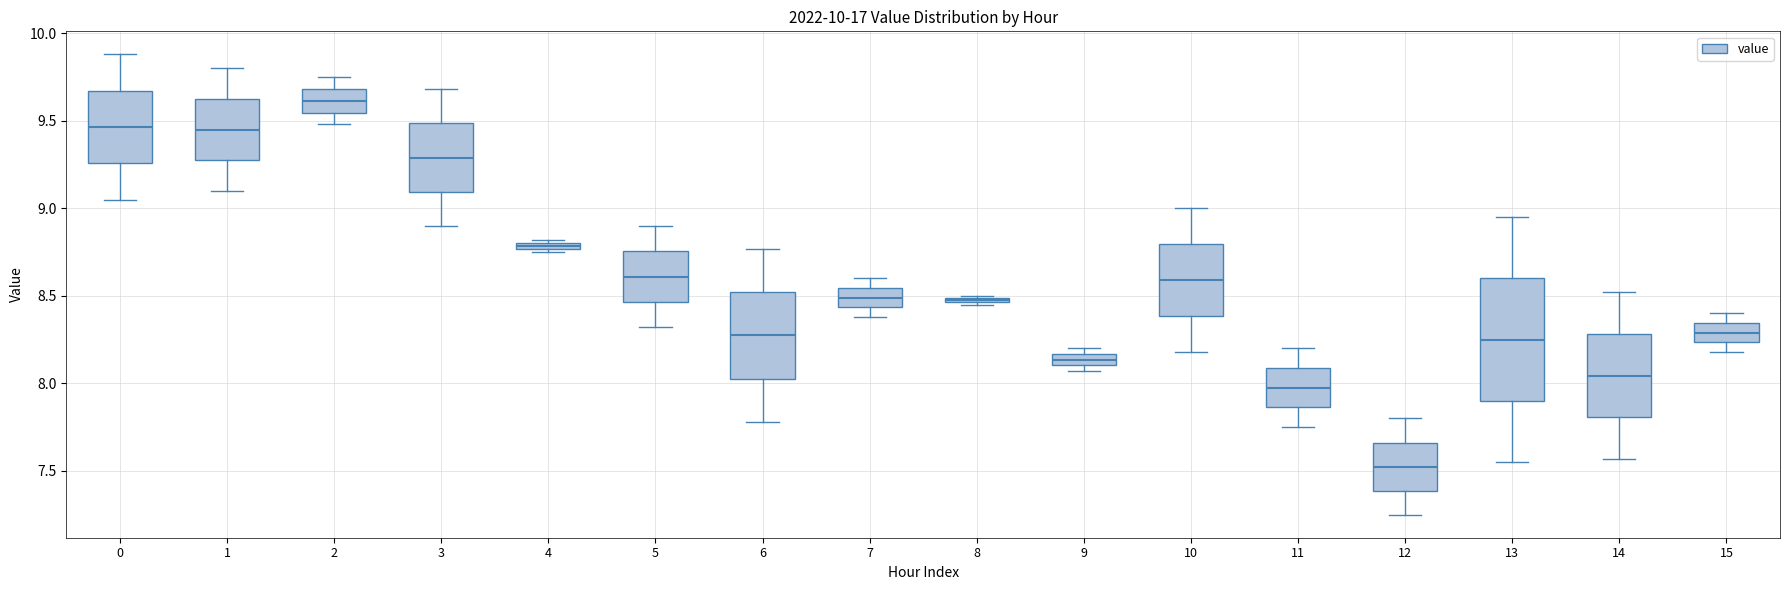

Which box is the tallest, from its lower edge to its upper edge?

13